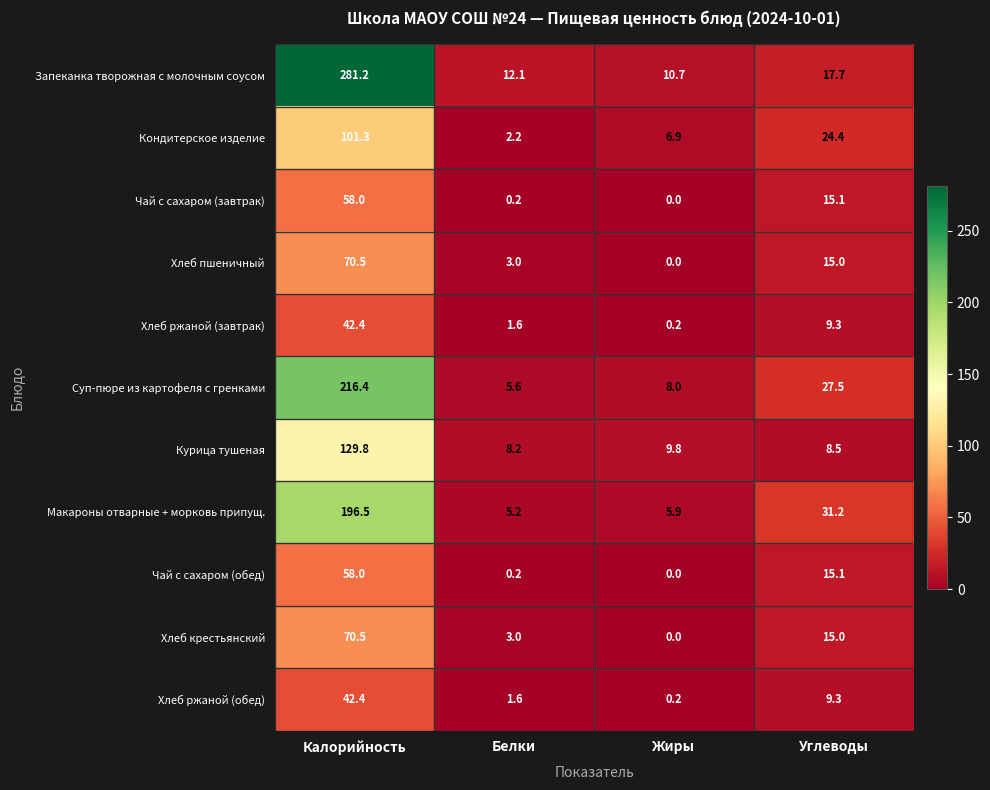

What is the greatest value displayed?

281.2